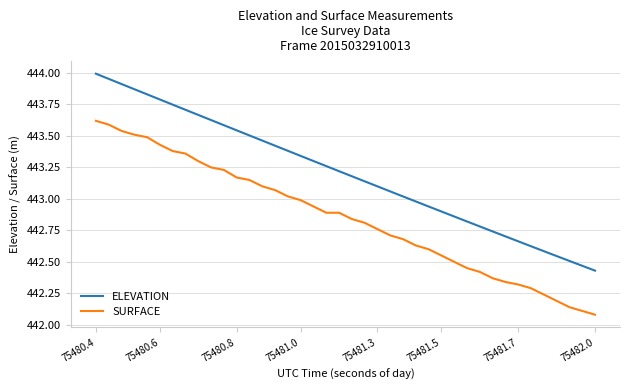

True or false: ELEVATION and SURFACE intersect in this chart.

False